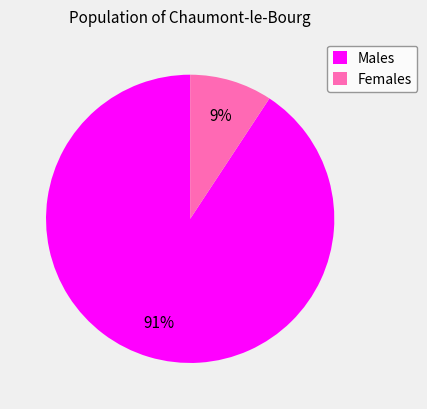

To the nearest percent, what is the combined percentage of Males and Females?

100%